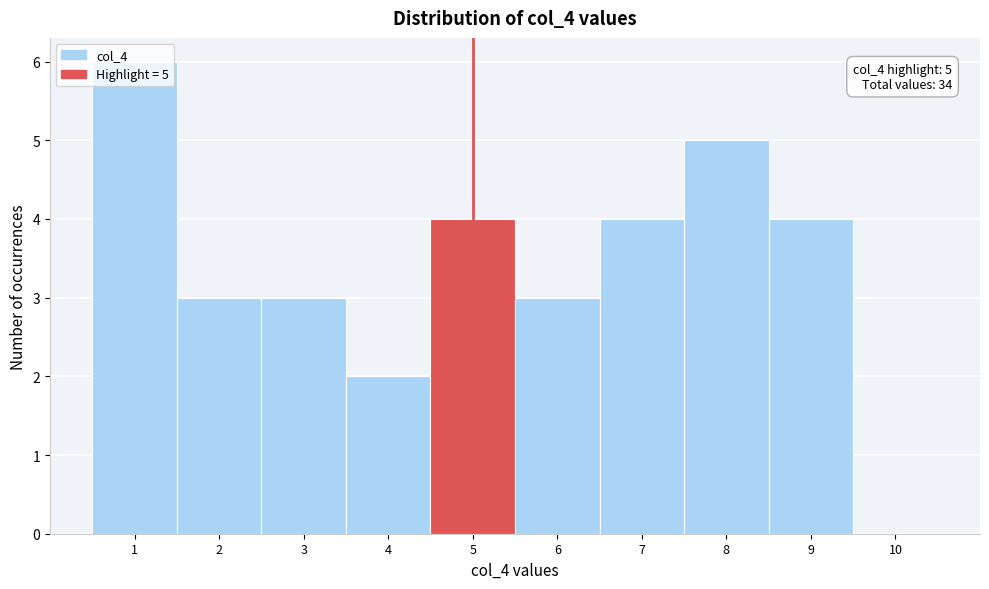

Over which range of the x-axis is the bar tallest?

0.5 to 1.5